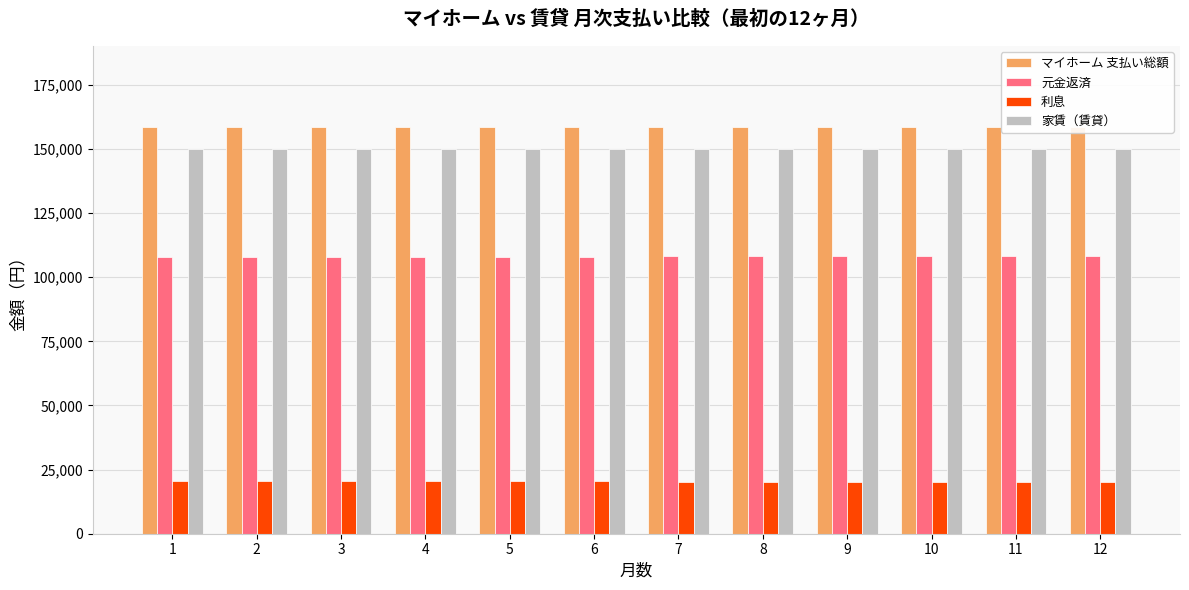

What is the greatest value displayed?

158494.8